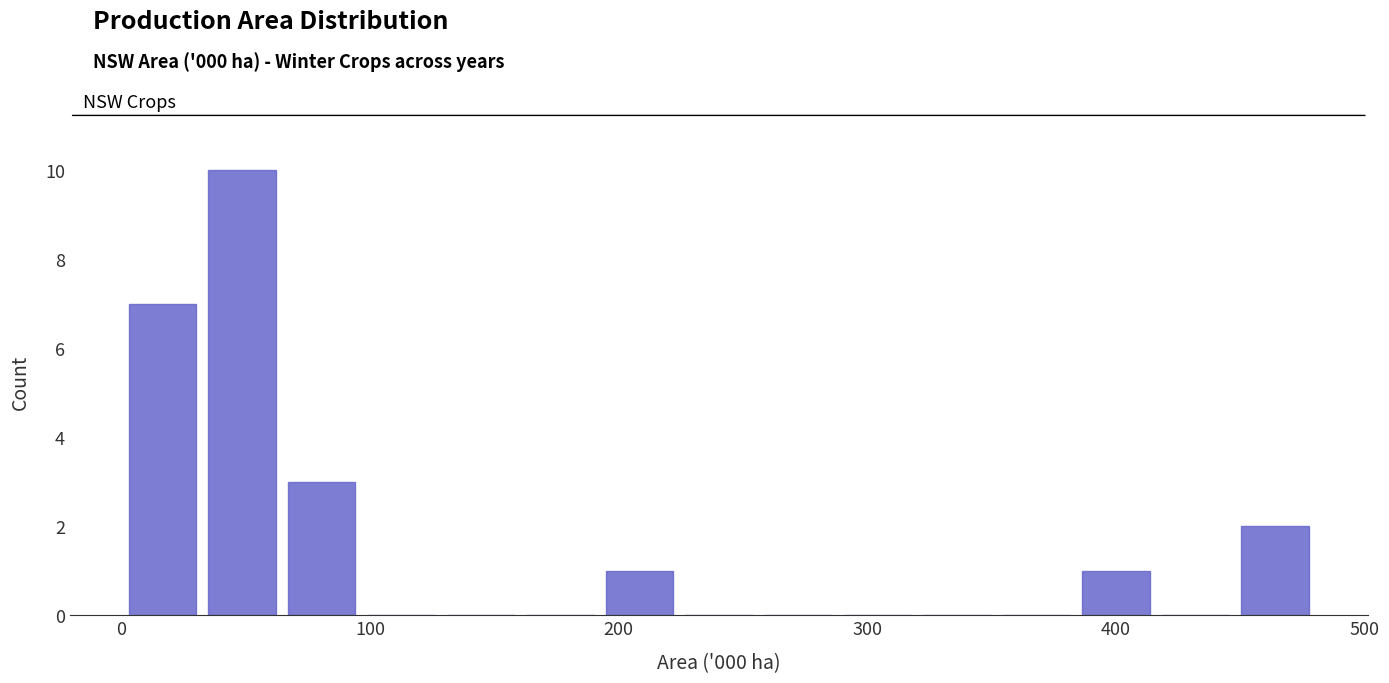

Read against the x-axis, roughly where is the centre of the tallest bar?

50